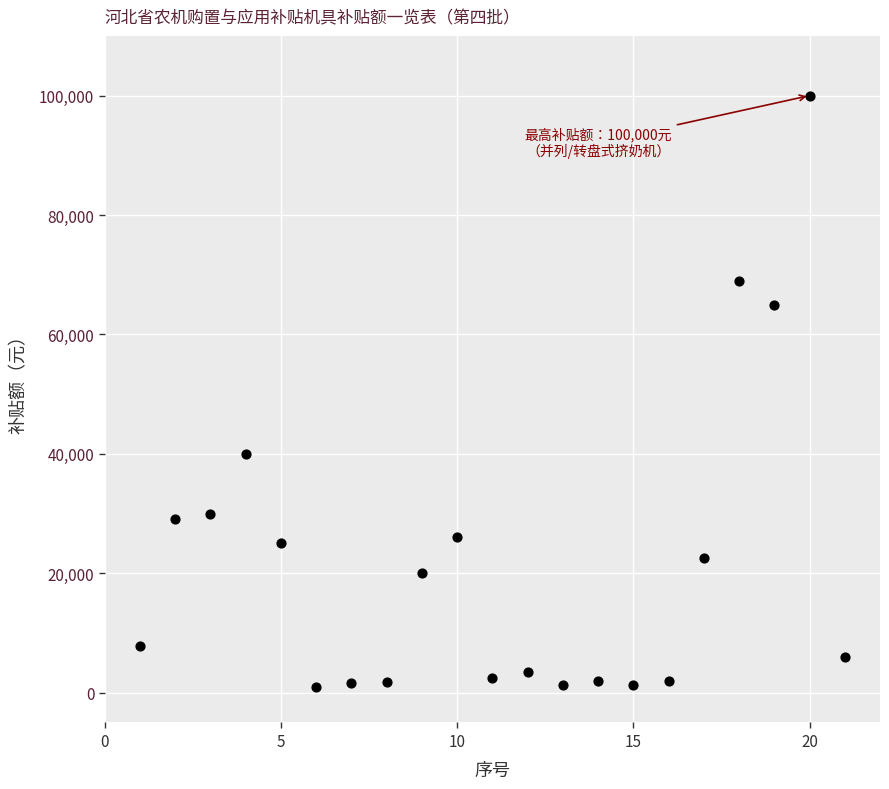

What is the range of X values (max minus min)?

20